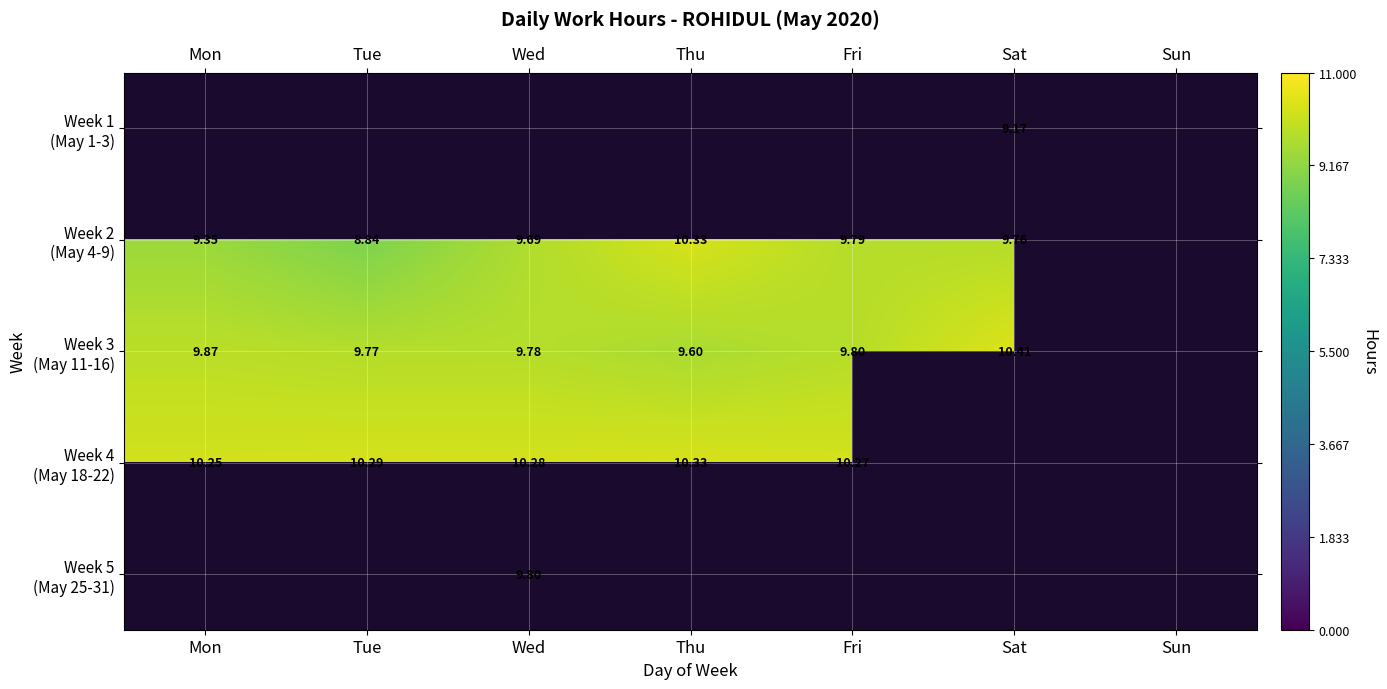

Which category has the lowest value across all series?

Tue